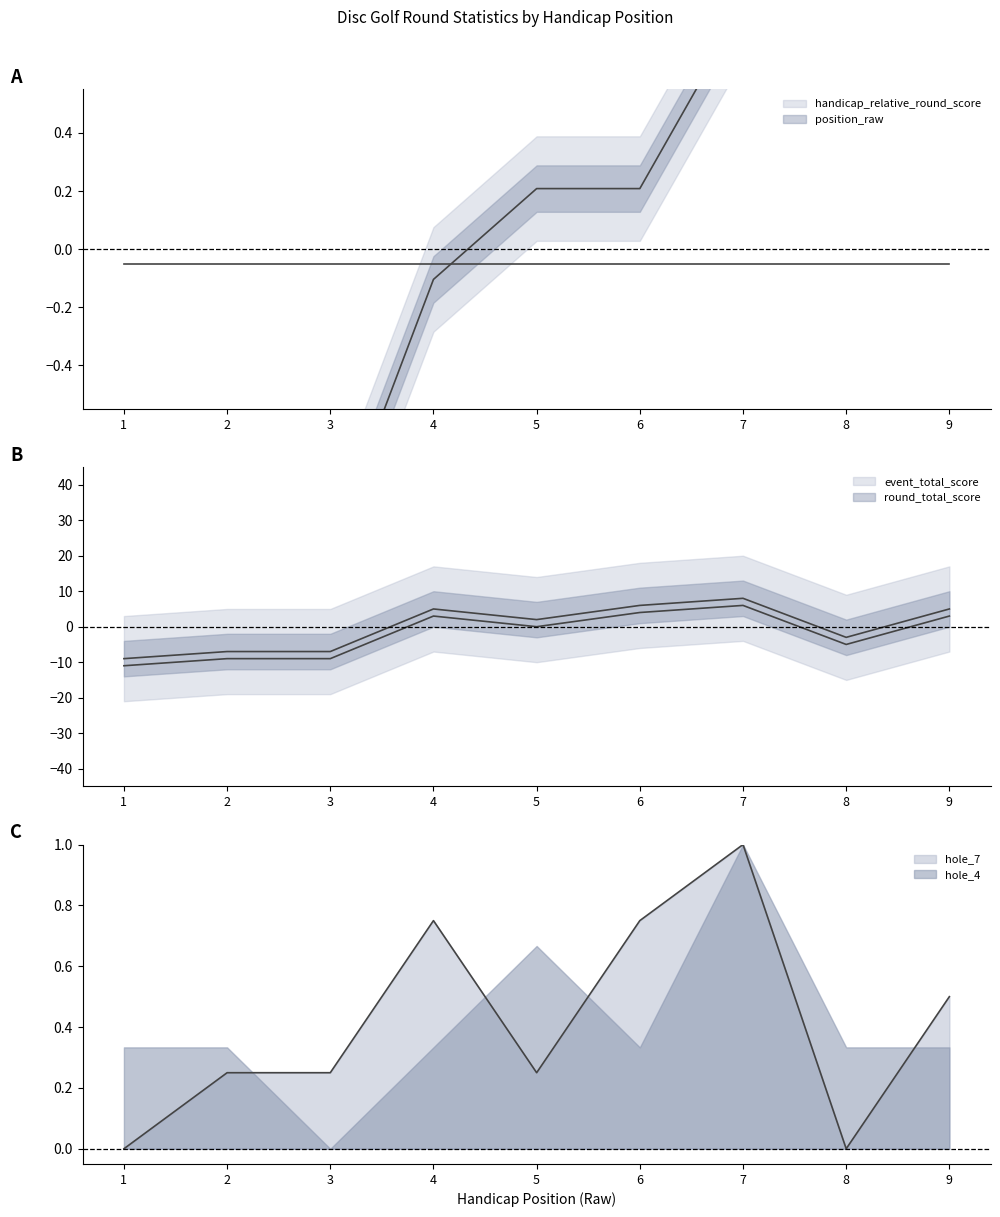

Where is the first local minimum for round_total_score?

5